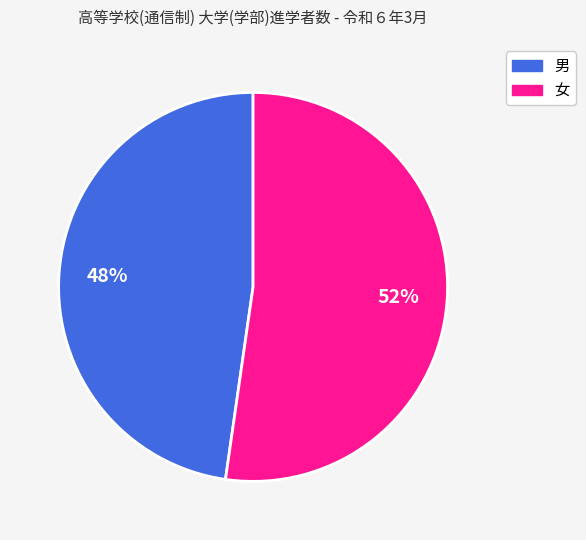

Rank the categories by value from highest to lowest.

女, 男